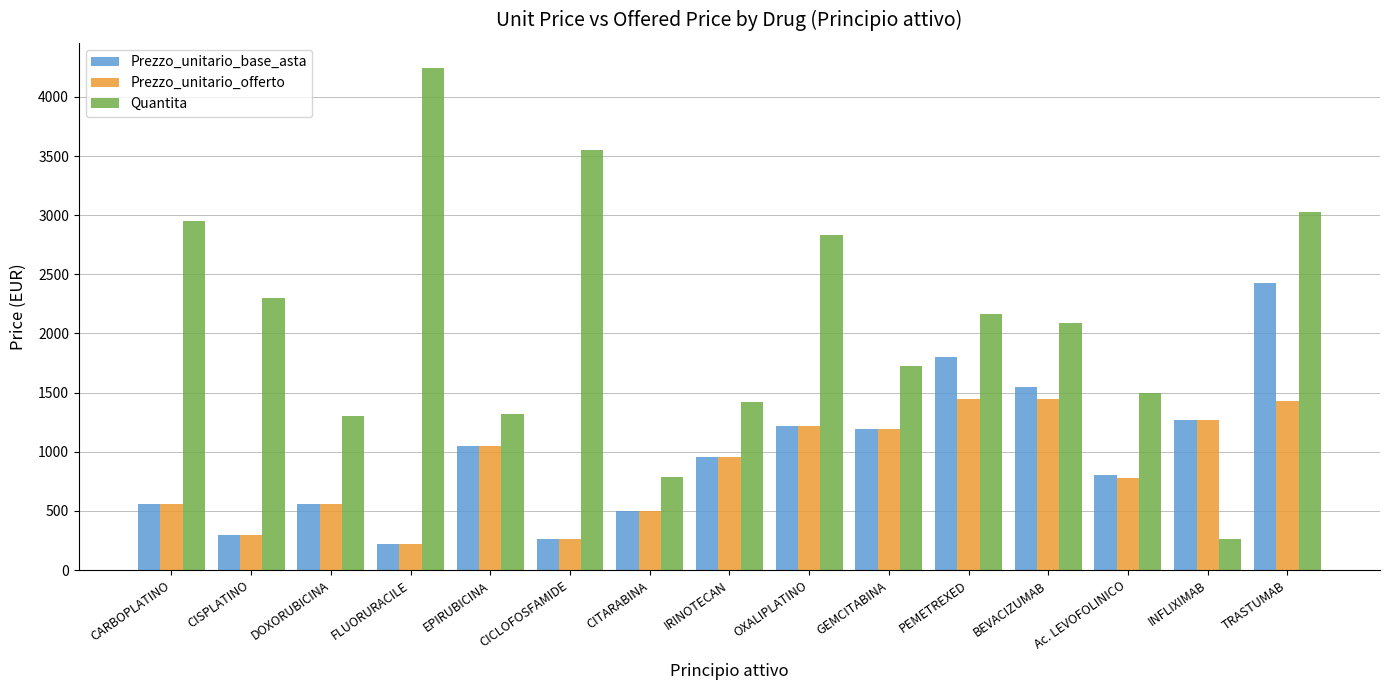

Which category has the highest value across all series?

FLUORURACILE